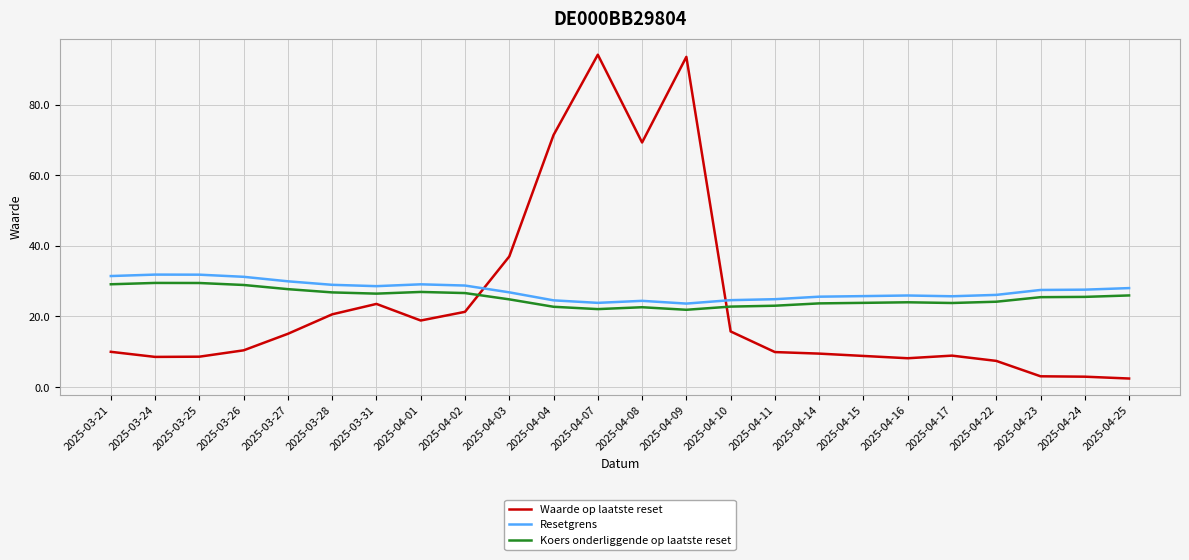

What position from the left is 2025-03-26?

4